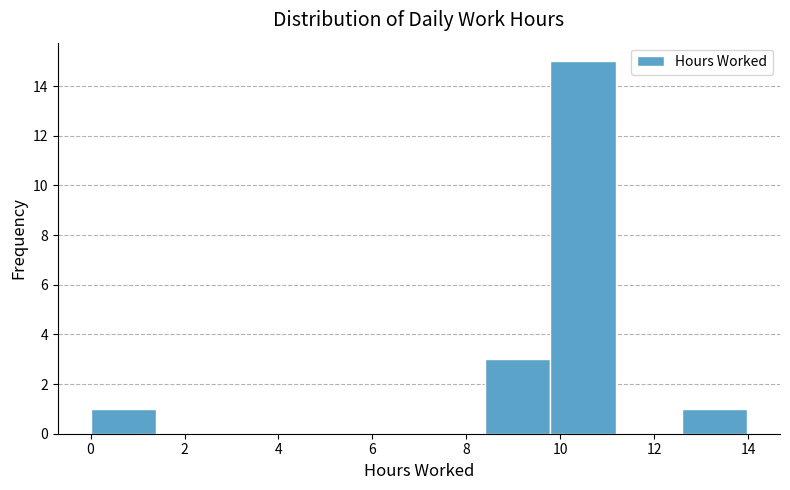

Reading left to right, transcribe this chart: for each bar, give the range it covers on the x-axis and its height. Neither the bar edges nor the heights are printed on the chart, so give them approximately, as read against the axes.

0.0 to 1.4: 1
1.4 to 2.8: 0
2.8 to 4.2: 0
4.2 to 5.6: 0
5.6 to 7.0: 0
7.0 to 8.4: 0
8.4 to 9.8: 3
9.8 to 11.2: 15
11.2 to 12.6: 0
12.6 to 14.0: 1